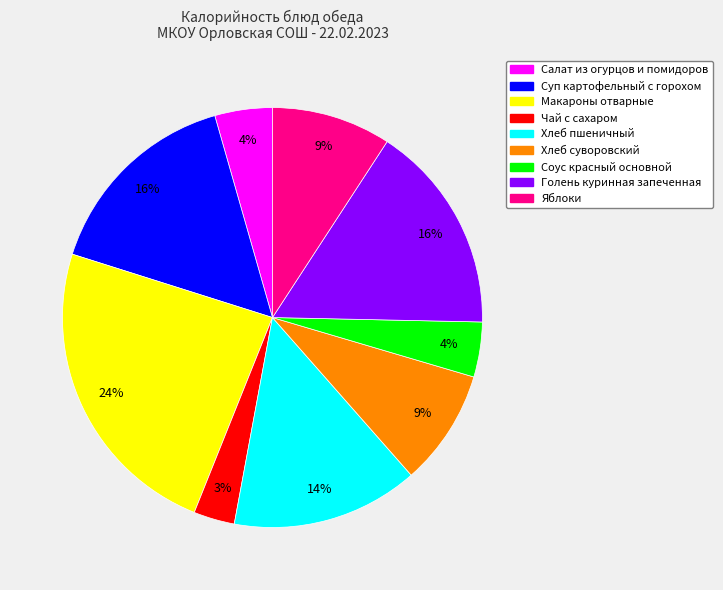

Is there any slice that represents more than half of the pie?

No